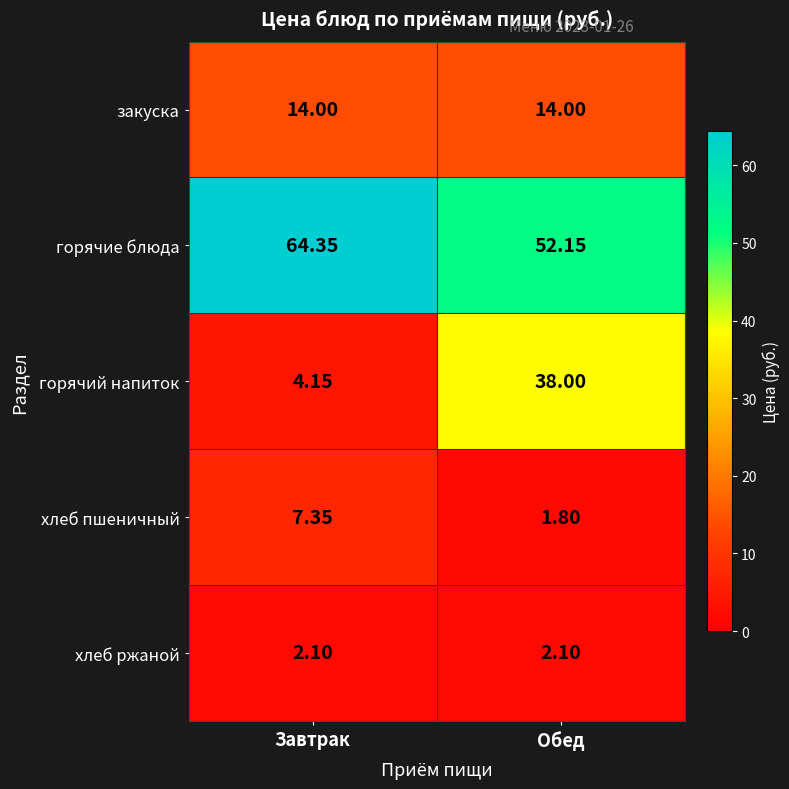

Which category has the highest value in the горячие блюда series?

Завтрак